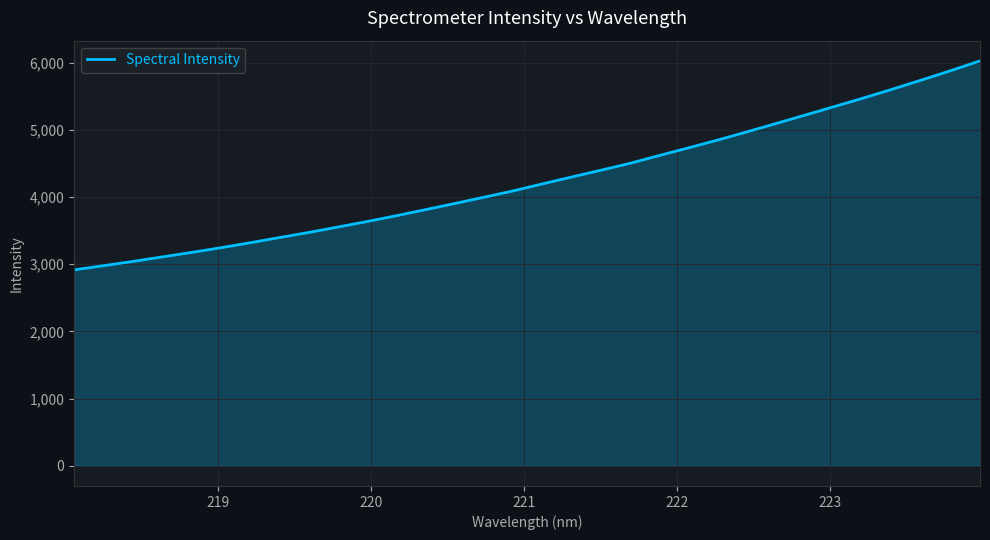

What is the maximum value shown in the chart?

6029.0